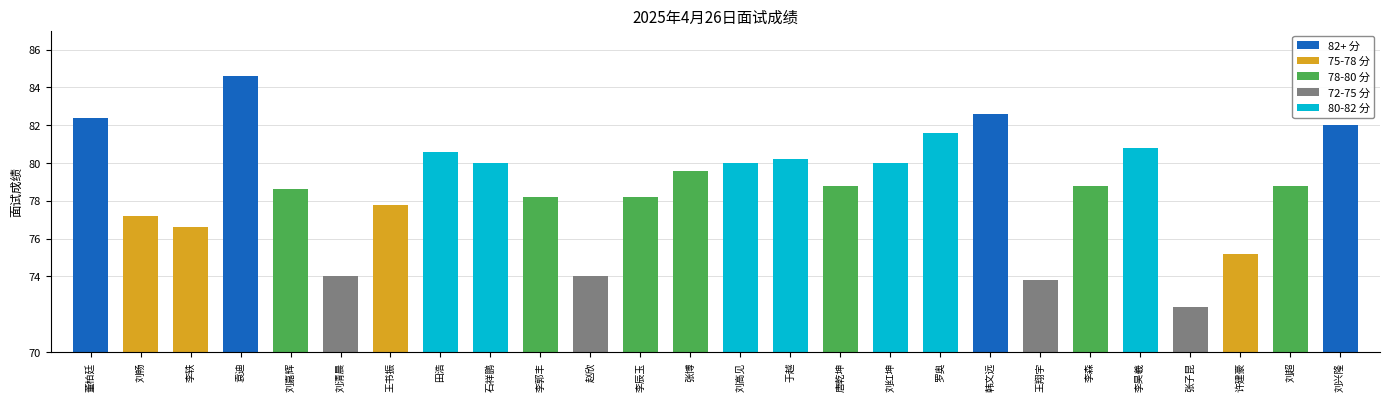

At which category does the chart reach its peak across all series?

袁迪